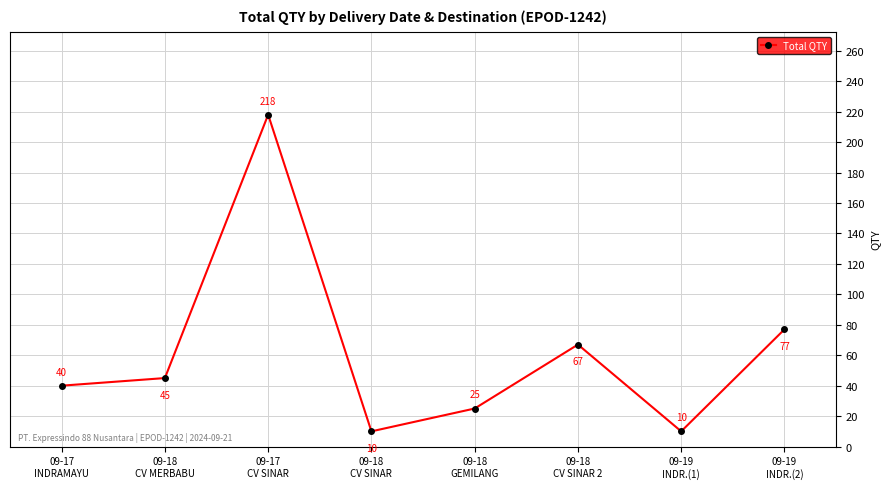

What is the minimum value shown in the chart?

10